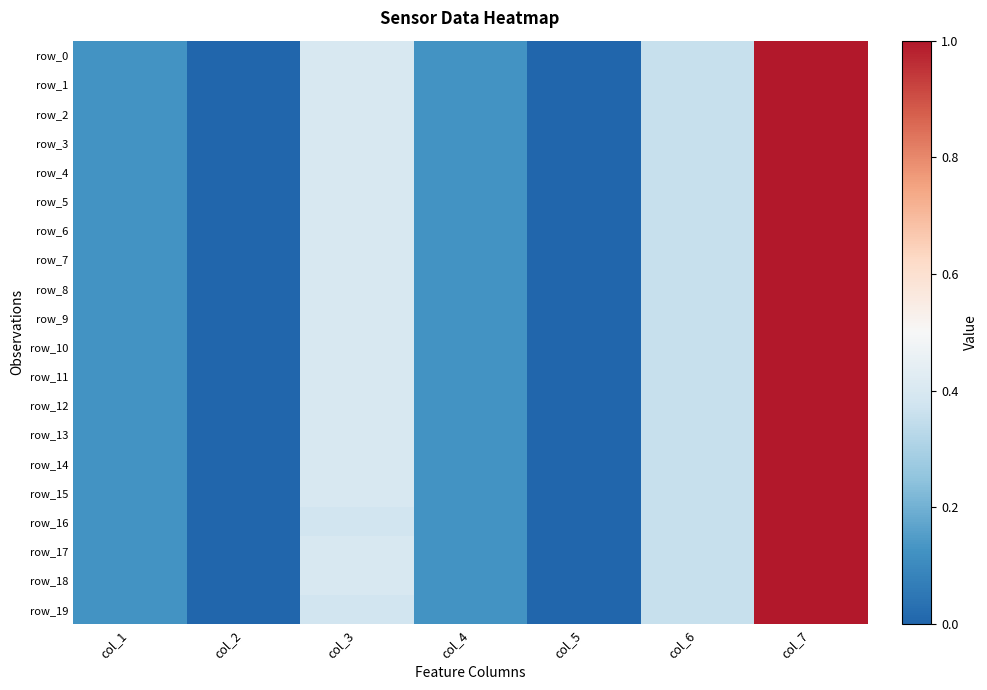

Reading left to right, transcribe all the data shown in this chart.

row_0: col_1=0.1	col_2=0.0	col_3=0.4	col_4=0.1	col_5=0.0	col_6=0.4	col_7=1.0
row_1: col_1=0.1	col_2=0.0	col_3=0.4	col_4=0.1	col_5=0.0	col_6=0.4	col_7=1.0
row_2: col_1=0.1	col_2=0.0	col_3=0.4	col_4=0.1	col_5=0.0	col_6=0.4	col_7=1.0
row_3: col_1=0.1	col_2=0.0	col_3=0.4	col_4=0.1	col_5=0.0	col_6=0.4	col_7=1.0
row_4: col_1=0.1	col_2=0.0	col_3=0.4	col_4=0.1	col_5=0.0	col_6=0.4	col_7=1.0
row_5: col_1=0.1	col_2=0.0	col_3=0.4	col_4=0.1	col_5=0.0	col_6=0.4	col_7=1.0
row_6: col_1=0.1	col_2=0.0	col_3=0.4	col_4=0.1	col_5=0.0	col_6=0.4	col_7=1.0
row_7: col_1=0.1	col_2=0.0	col_3=0.4	col_4=0.1	col_5=0.0	col_6=0.4	col_7=1.0
row_8: col_1=0.1	col_2=0.0	col_3=0.4	col_4=0.1	col_5=0.0	col_6=0.4	col_7=1.0
row_9: col_1=0.1	col_2=0.0	col_3=0.4	col_4=0.1	col_5=0.0	col_6=0.4	col_7=1.0
row_10: col_1=0.1	col_2=0.0	col_3=0.4	col_4=0.1	col_5=0.0	col_6=0.4	col_7=1.0
row_11: col_1=0.1	col_2=0.0	col_3=0.4	col_4=0.1	col_5=0.0	col_6=0.4	col_7=1.0
row_12: col_1=0.1	col_2=0.0	col_3=0.4	col_4=0.1	col_5=0.0	col_6=0.4	col_7=1.0
row_13: col_1=0.1	col_2=0.0	col_3=0.4	col_4=0.1	col_5=0.0	col_6=0.4	col_7=1.0
row_14: col_1=0.1	col_2=0.0	col_3=0.4	col_4=0.1	col_5=0.0	col_6=0.4	col_7=1.0
row_15: col_1=0.1	col_2=0.0	col_3=0.4	col_4=0.1	col_5=0.0	col_6=0.4	col_7=1.0
row_16: col_1=0.1	col_2=0.0	col_3=0.4	col_4=0.1	col_5=0.0	col_6=0.4	col_7=1.0
row_17: col_1=0.1	col_2=0.0	col_3=0.4	col_4=0.1	col_5=0.0	col_6=0.4	col_7=1.0
row_18: col_1=0.1	col_2=0.0	col_3=0.4	col_4=0.1	col_5=0.0	col_6=0.4	col_7=1.0
row_19: col_1=0.1	col_2=0.0	col_3=0.4	col_4=0.1	col_5=0.0	col_6=0.4	col_7=1.0